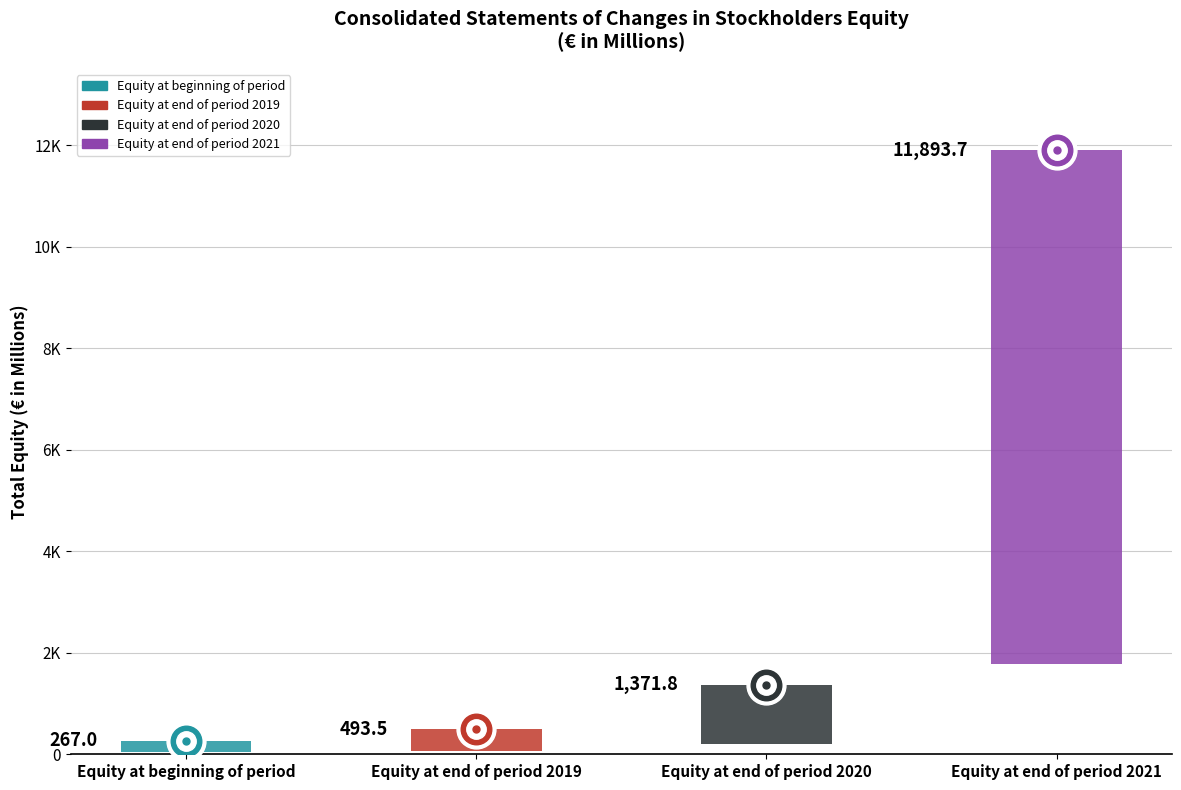

What is the change in value from Equity at beginning of period to Equity at end of period 2021?

+11626.7